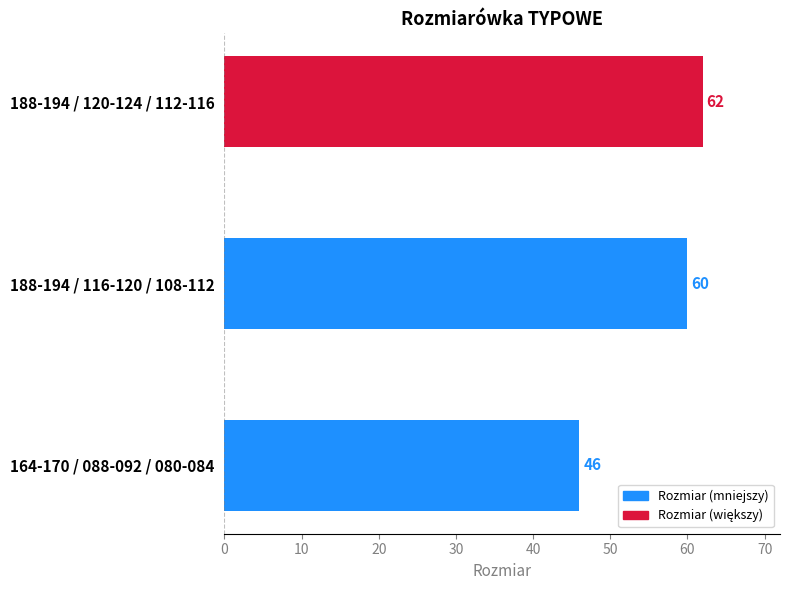

Approximately how many times larger is the value at 188-194 / 120-124 / 112-116 compared to 188-194 / 116-120 / 108-112?

1.0